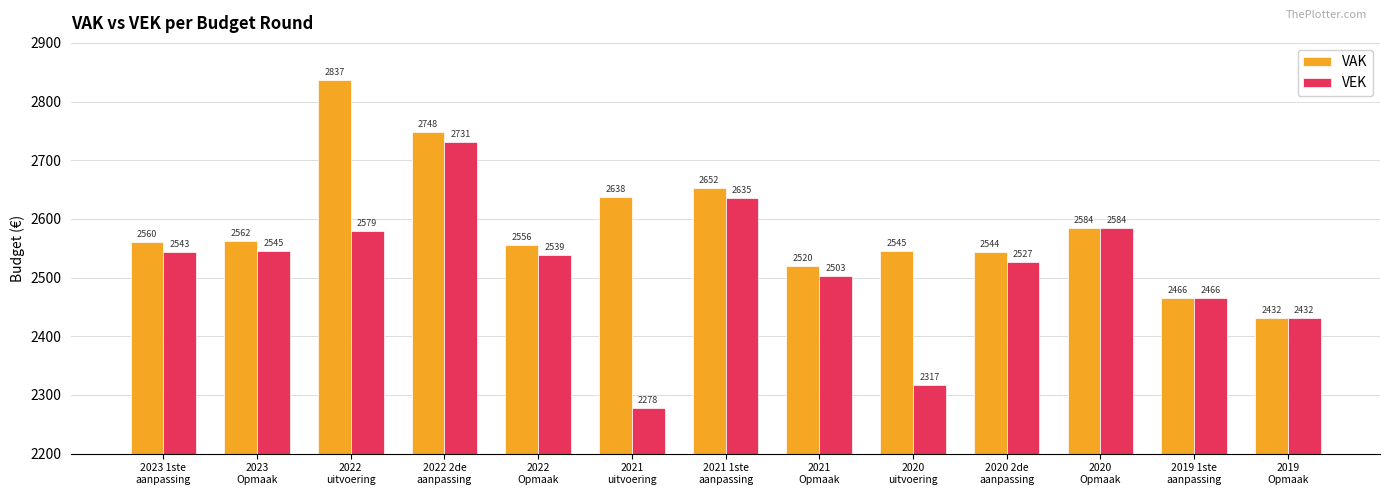

Reading left to right, what are all the values shown in this chart?

VAK: 2560	2562	2837	2748	2556	2638	2652	2520	2545	2544	2584	2466	2432
VEK: 2543	2545	2579	2731	2539	2278	2635	2503	2317	2527	2584	2466	2432